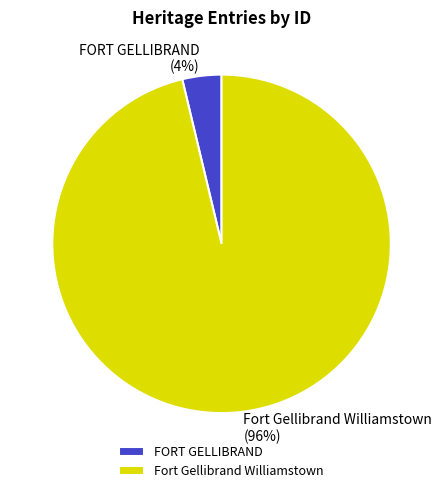

What is the largest slice in the pie chart?

Fort Gellibrand Williamstown